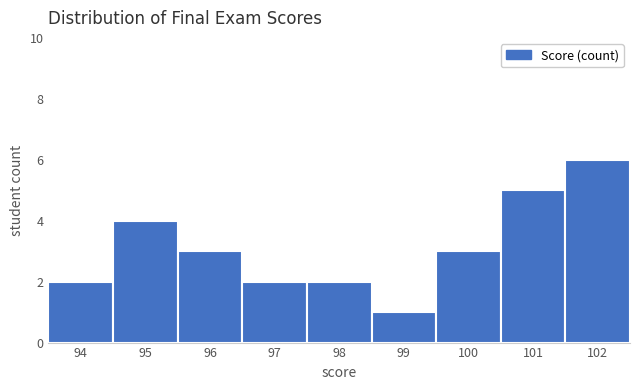

What is the height of the bar covering 99.5 to 100.5 on the x-axis? The values are not printed on the chart, so give them approximately, as read against the axis.

3